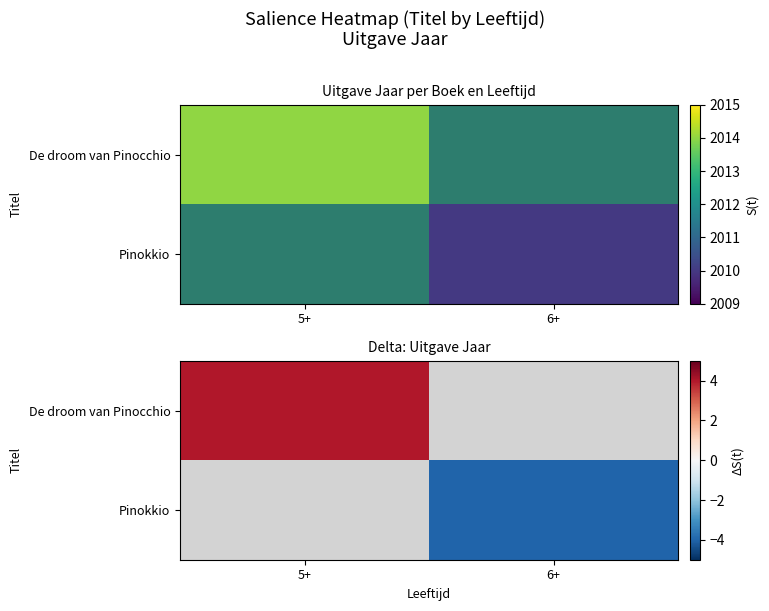

How many series are shown in this chart?

2